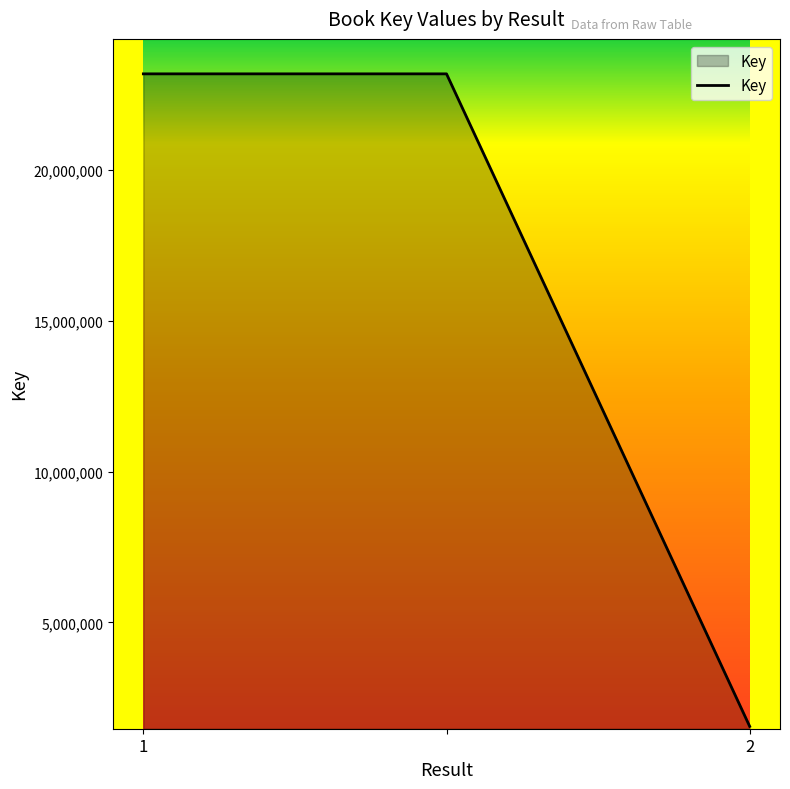

How many series are shown in this chart?

1